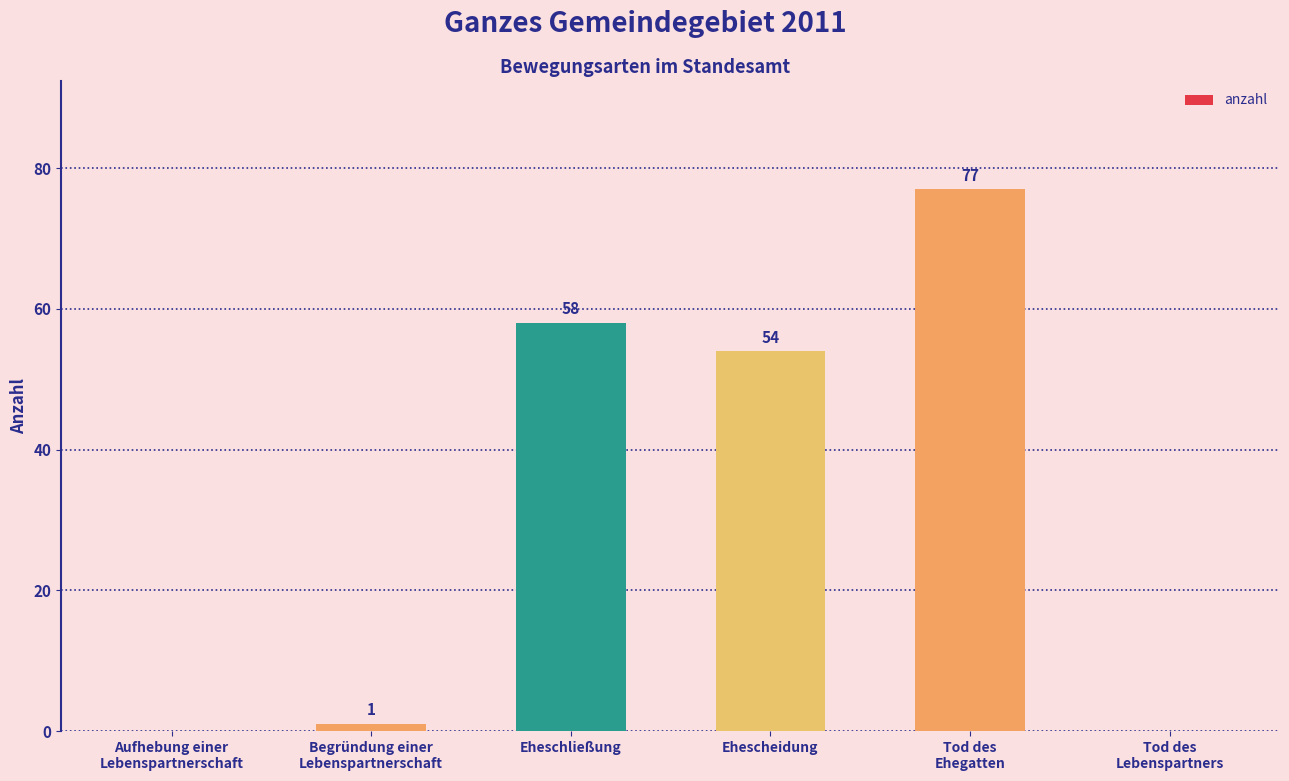

Is it true that the value at Tod des
Ehegatten is 77?

True